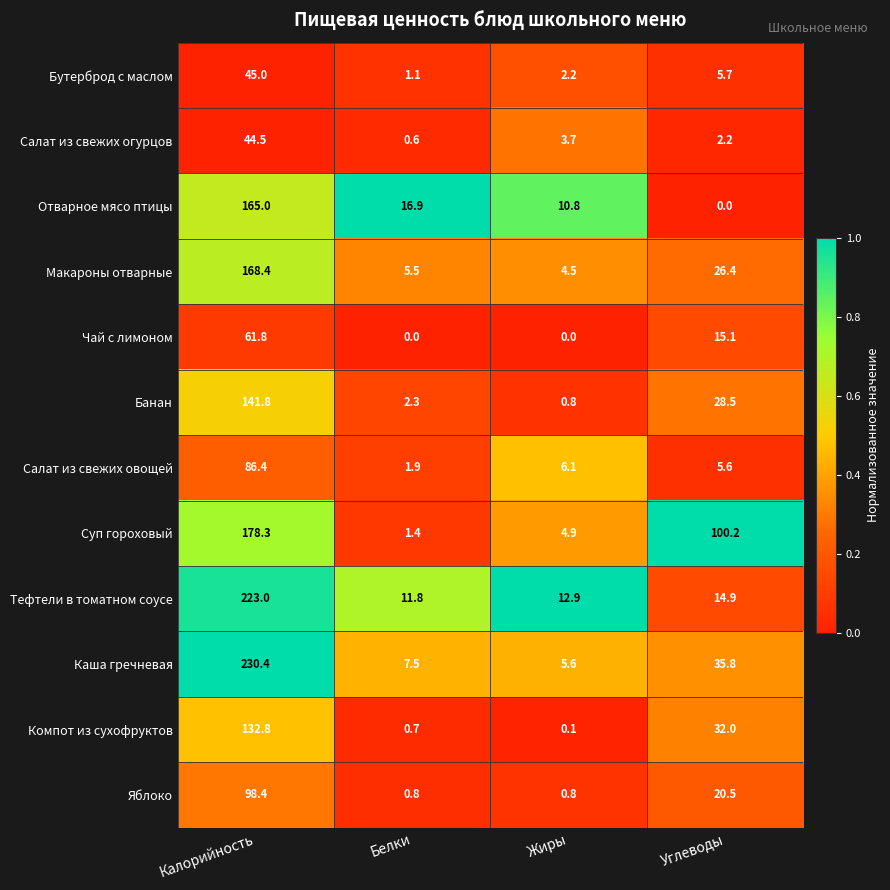

Count the number of categories in the chart.

4